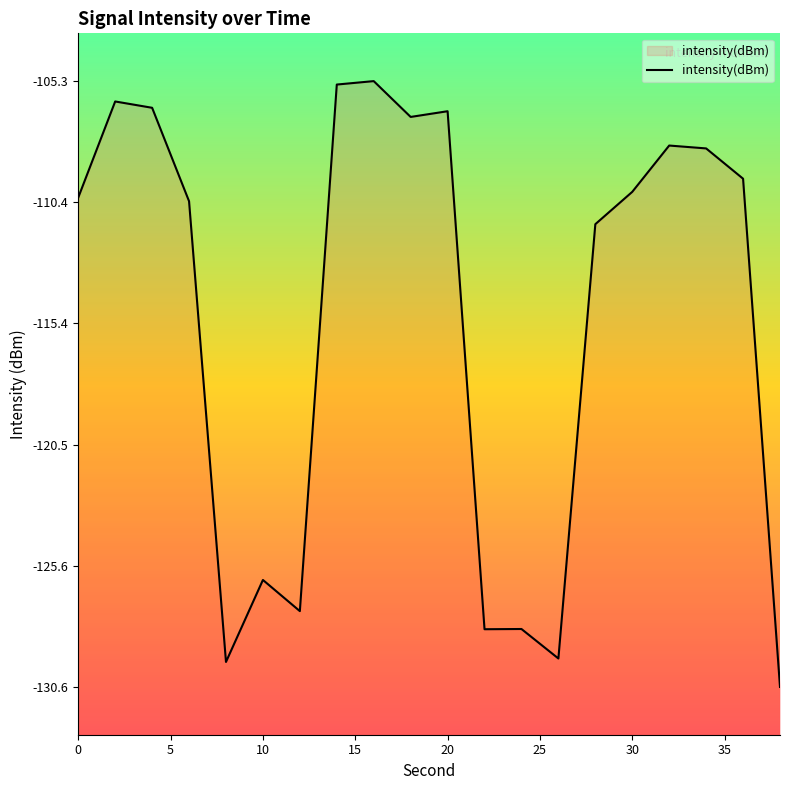

What is the difference between the maximum and minimum values?

25.4